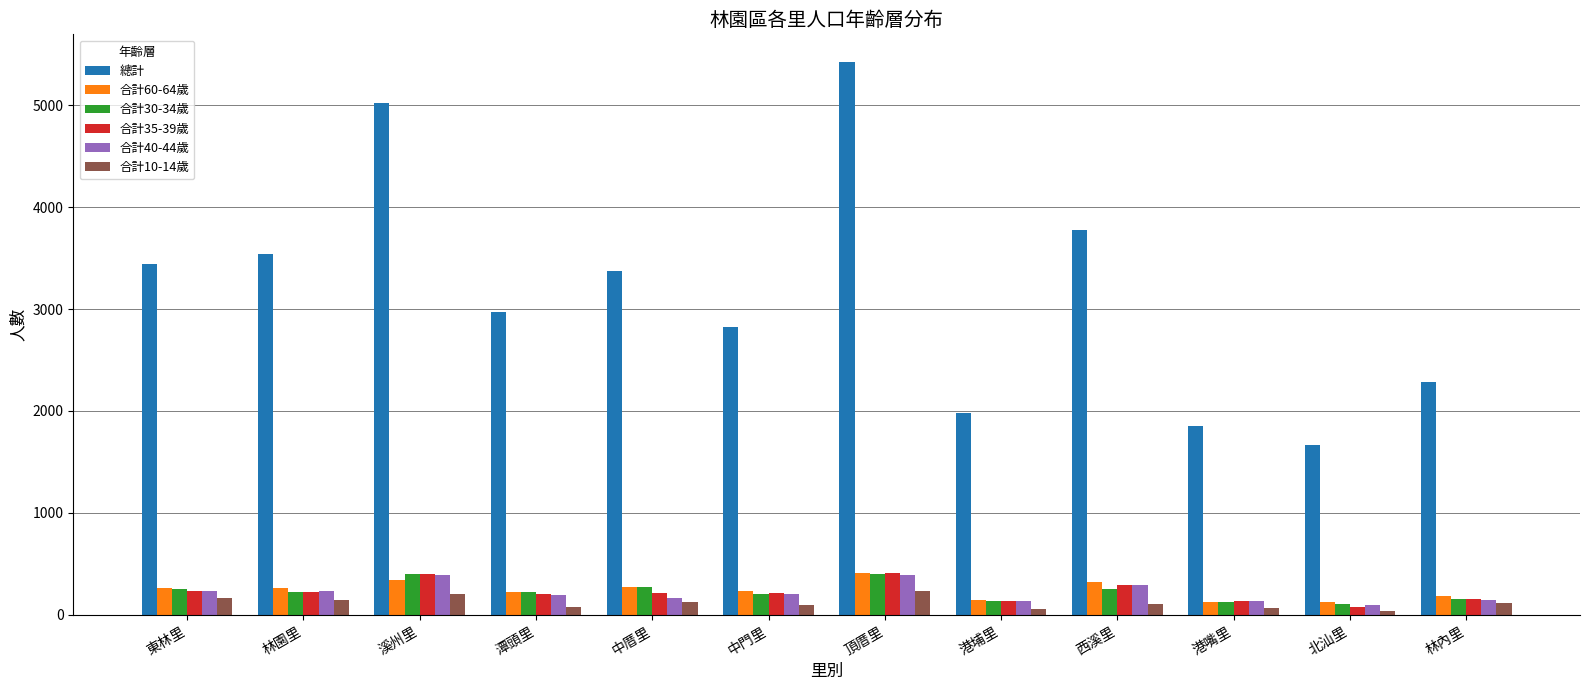

What position from the left is 林內里?

12